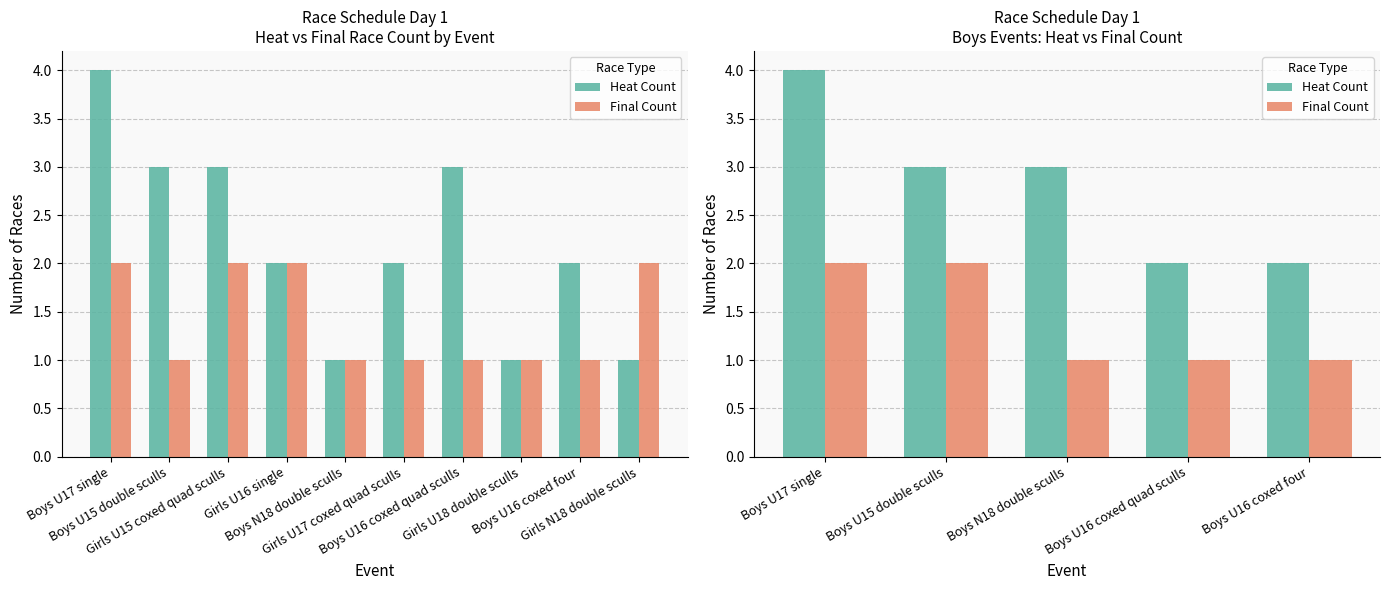

What is the spread (max minus min) of values at Boys U17 single?

2